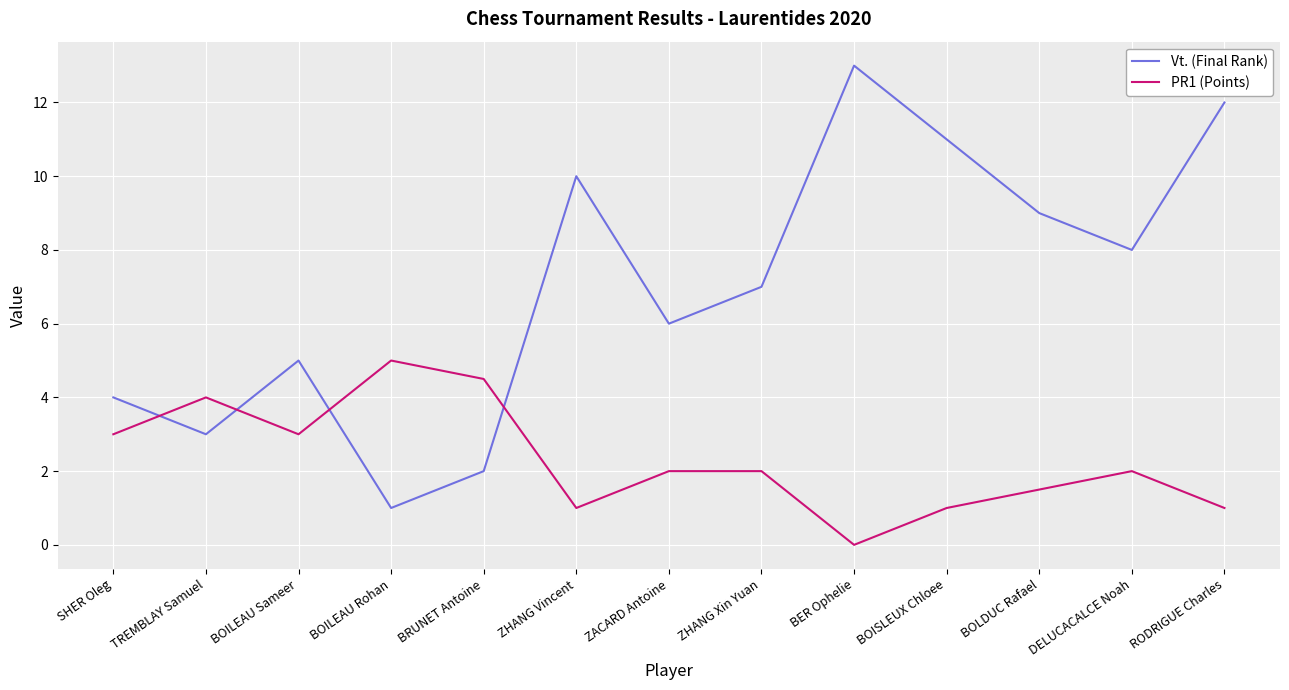

What is the difference between the maximum and second lowest values in the PR1 (Points) series?

4.0